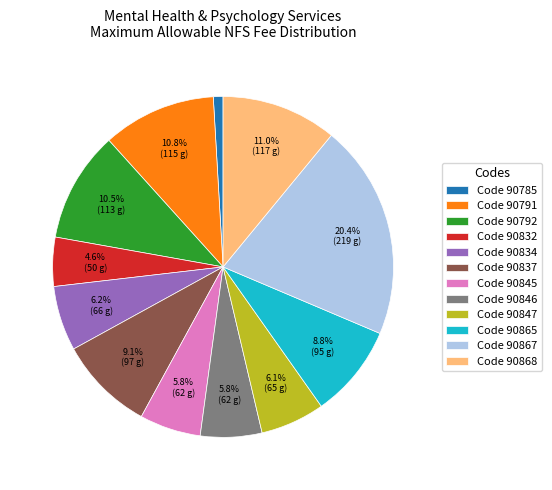

How many segments does this pie chart have?

12